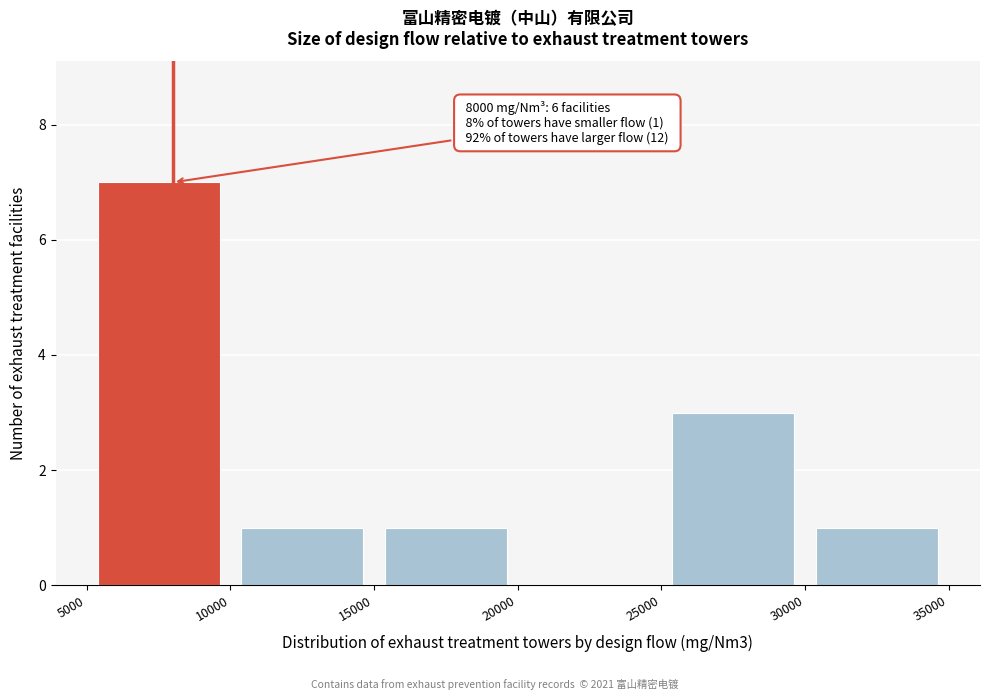

Which range on the x-axis has the tallest bar?

5000 to 10000